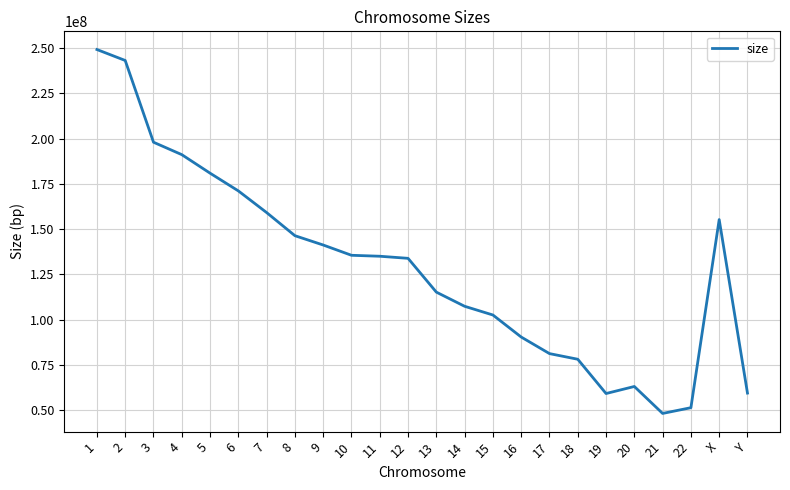

What is the difference between the values at 14 and 18?

29272292